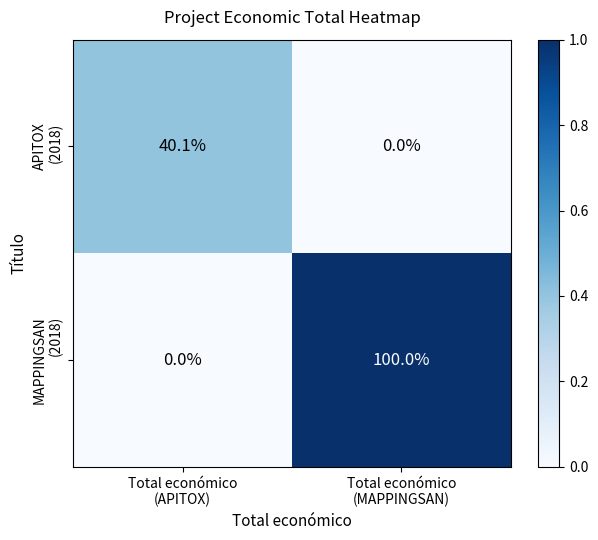

What is the difference between the highest and lowest values at Total económico
(MAPPINGSAN)?

100.0